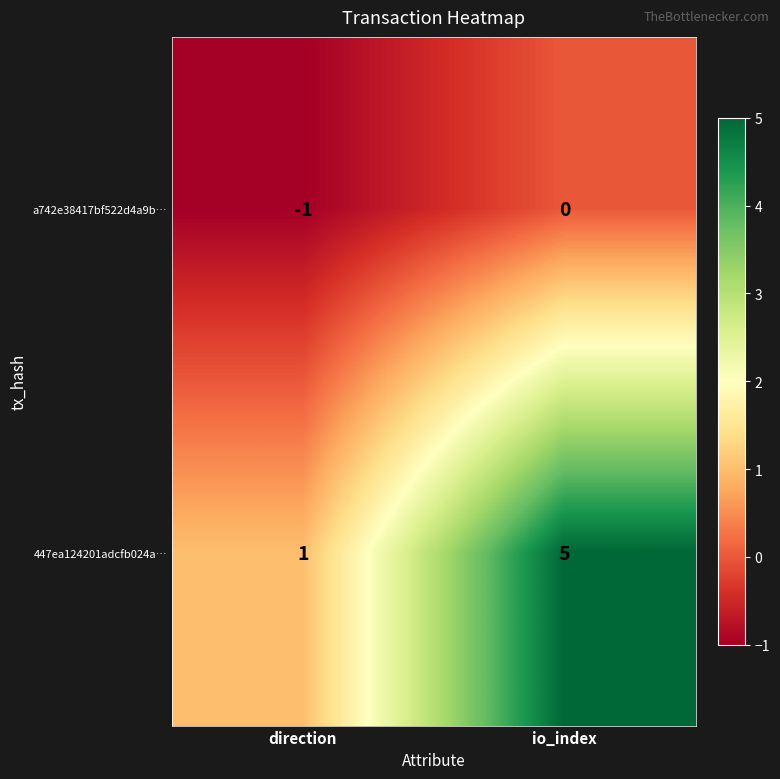

Which category has the lowest value across all series?

direction